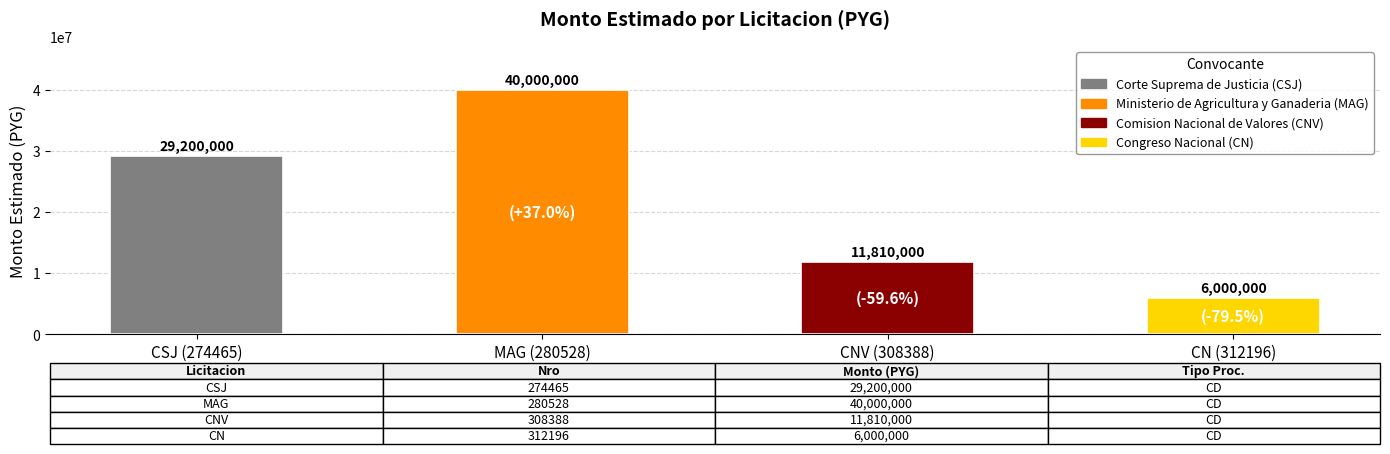

The chart shows a value of 11810000 at CNV (308388). True or false?

True